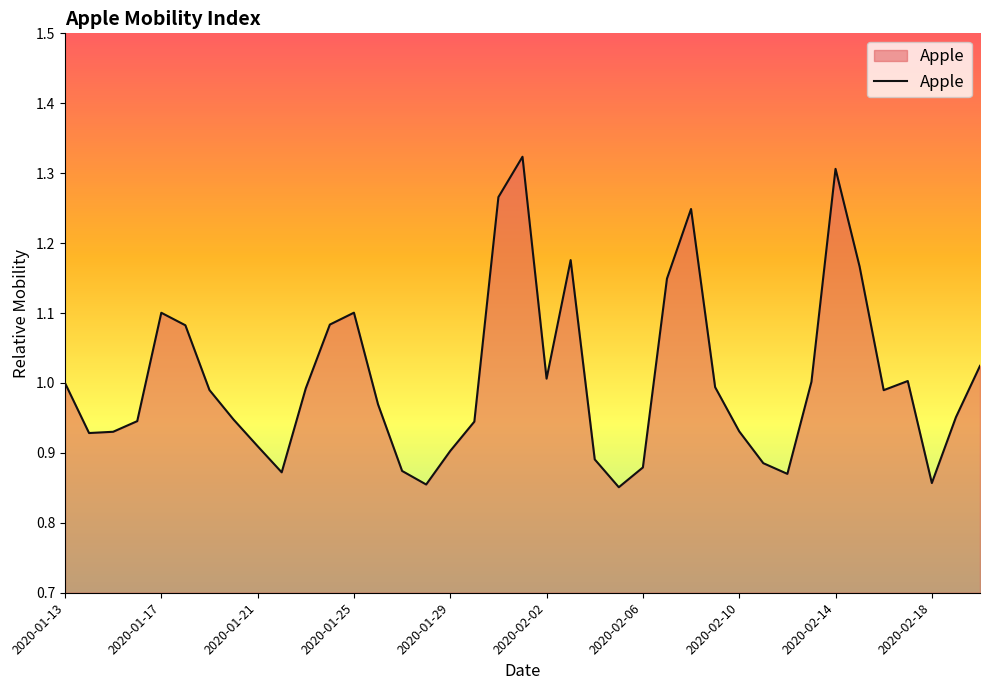

Count the number of categories in the chart.

39